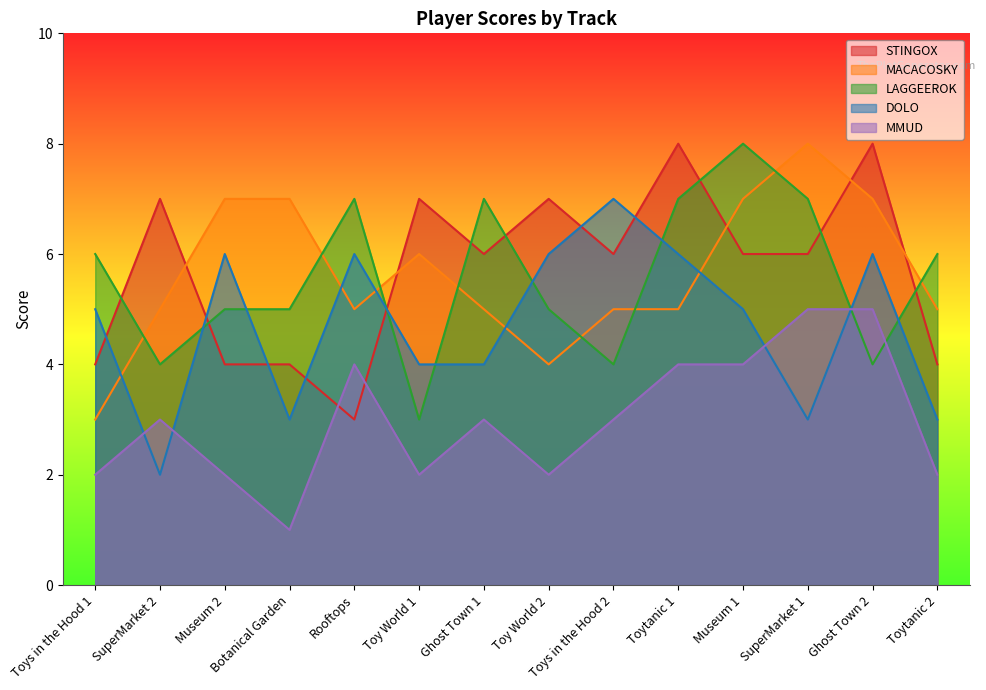

Where is MACACOSKY nearest to the value 5?

SuperMarket 2